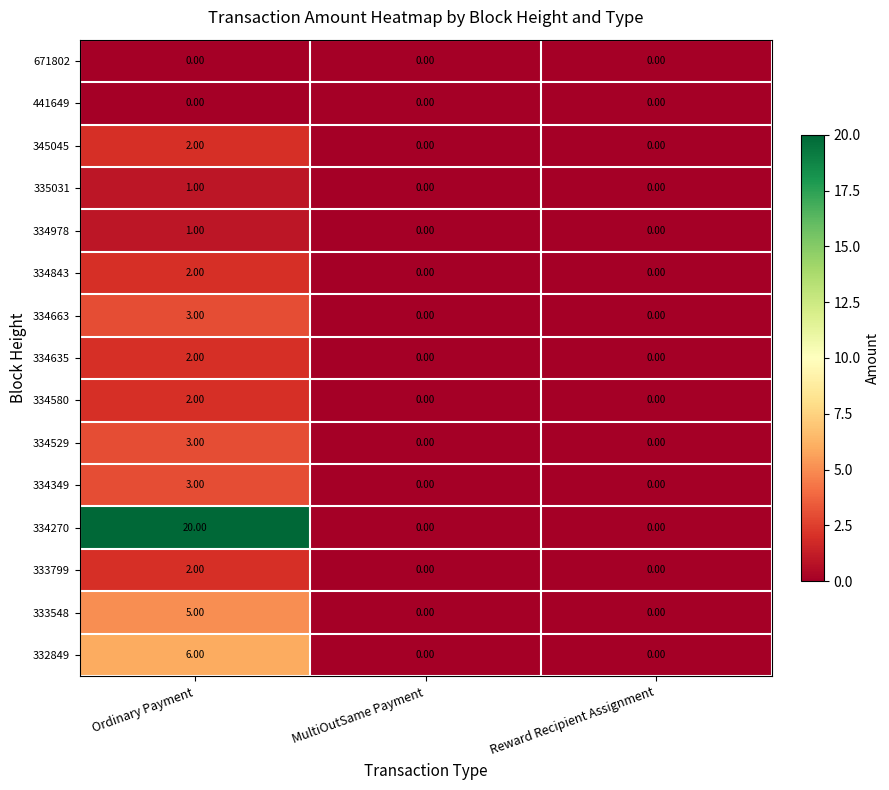

What is the total value across all series at Ordinary Payment?

52